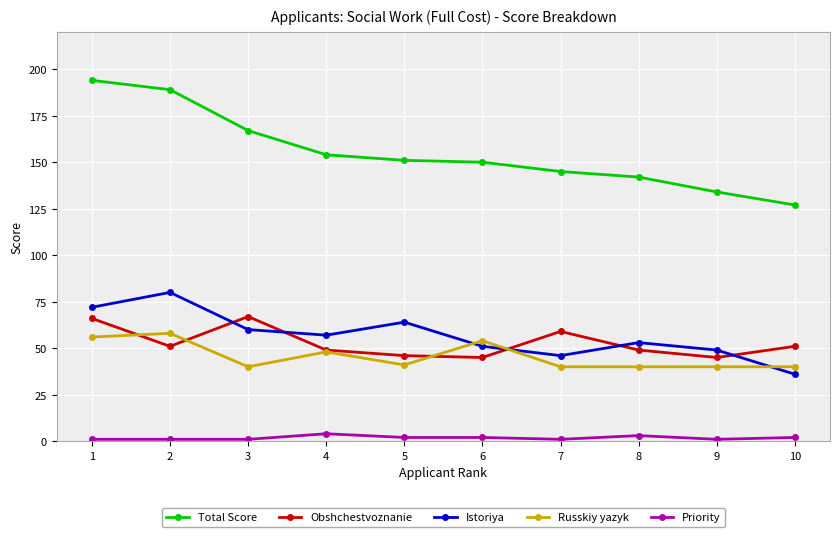

What is the greatest value displayed?

194